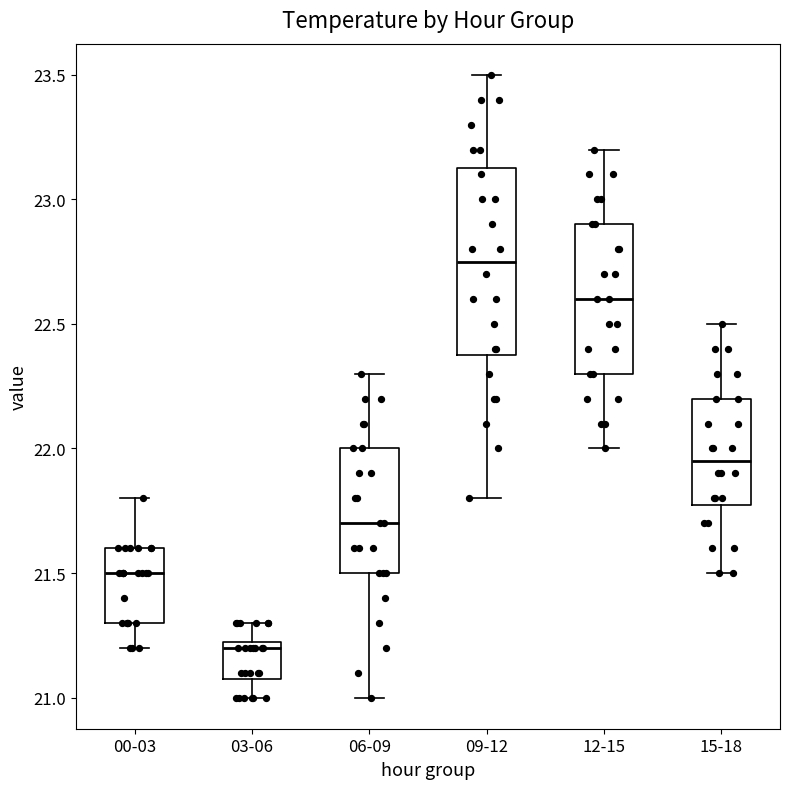

Which box is the tallest, from its lower edge to its upper edge?

09-12